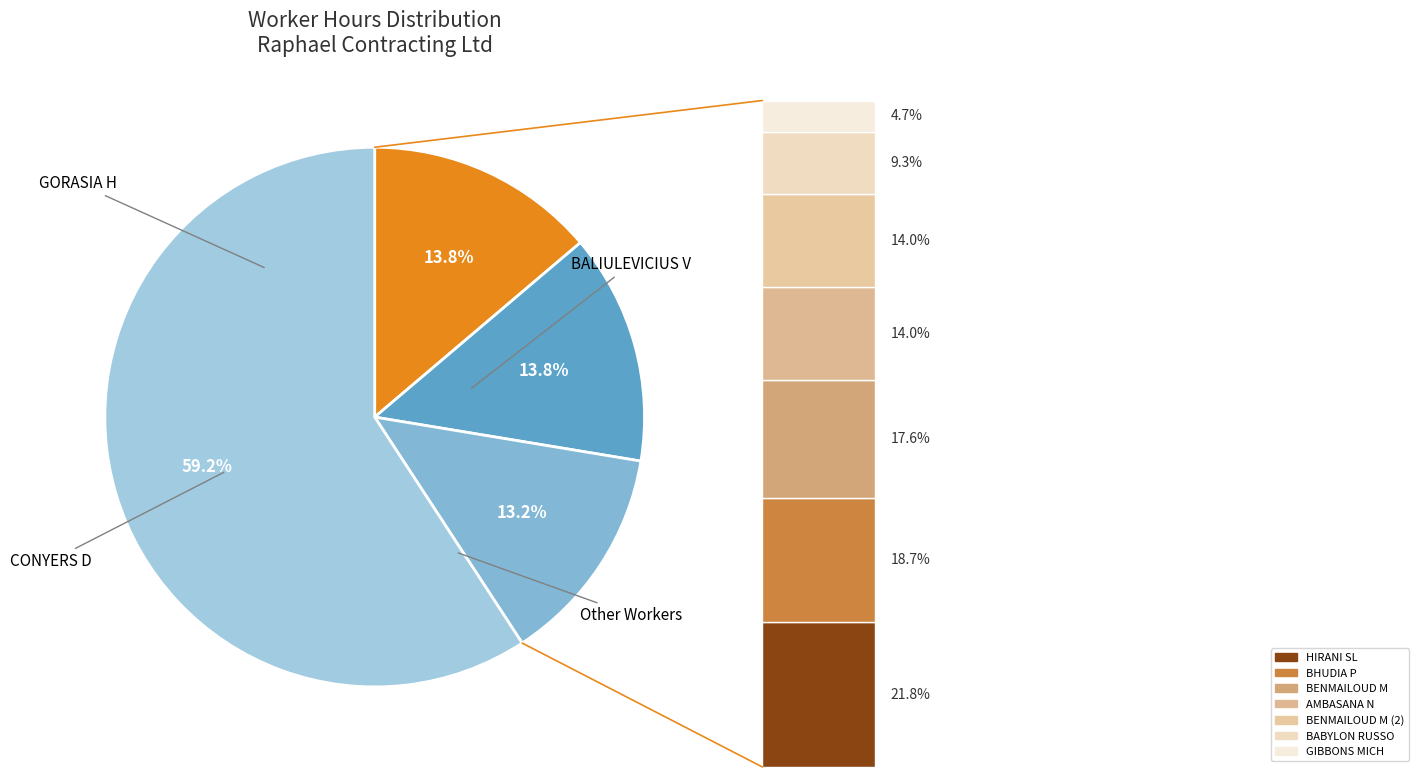

Combined, what portion of the pie is GORASIA H and HIRANI SL?

26.7%